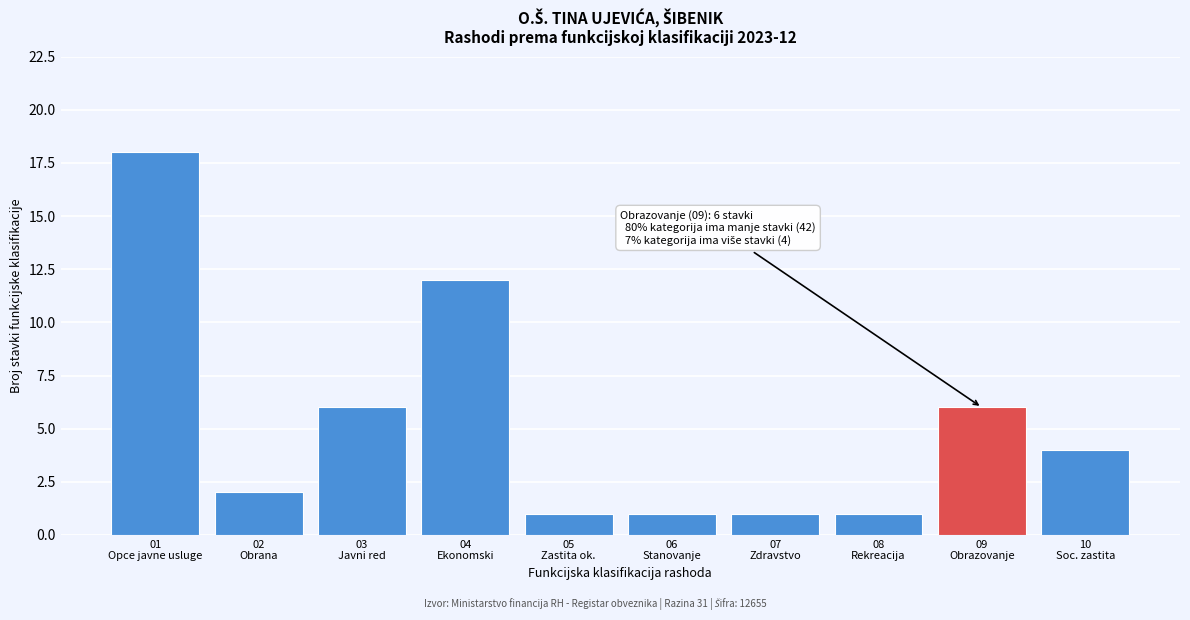

Reading left to right, list all the values displayed in this chart.

18	2	6	12	1	1	1	1	6	4